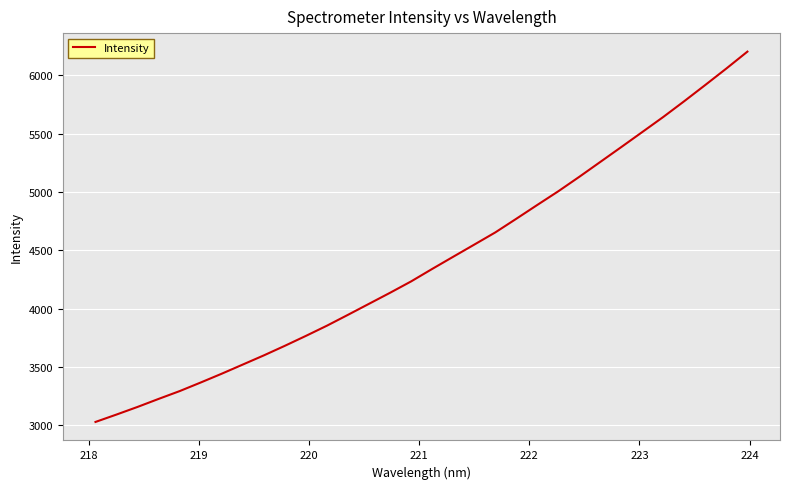

What is the difference between the maximum and minimum values?

3173.9